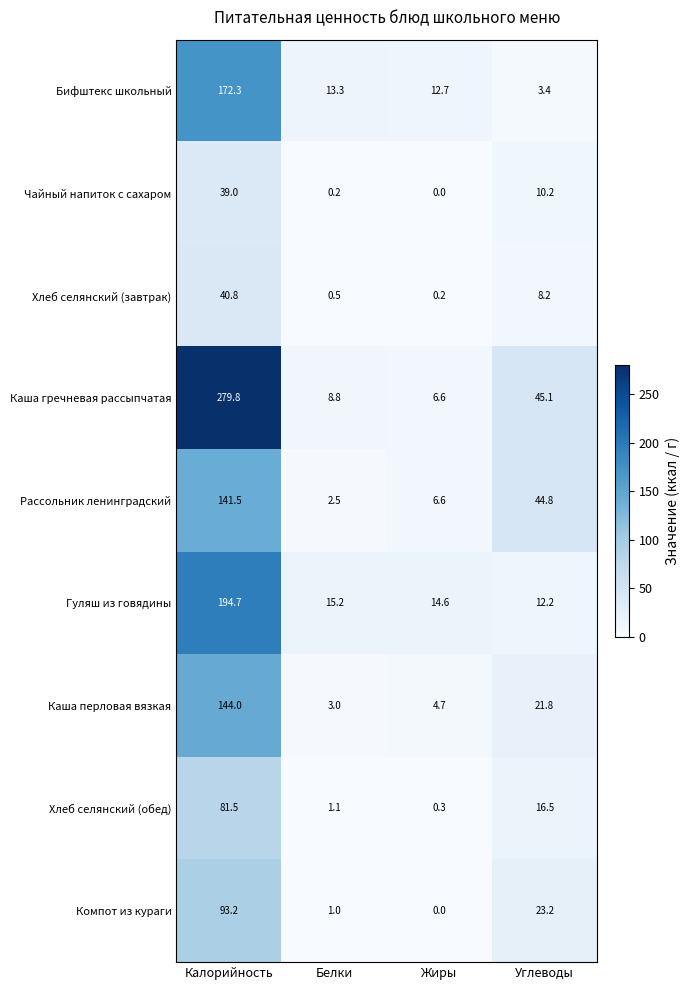

Count the number of data series in this chart.

9